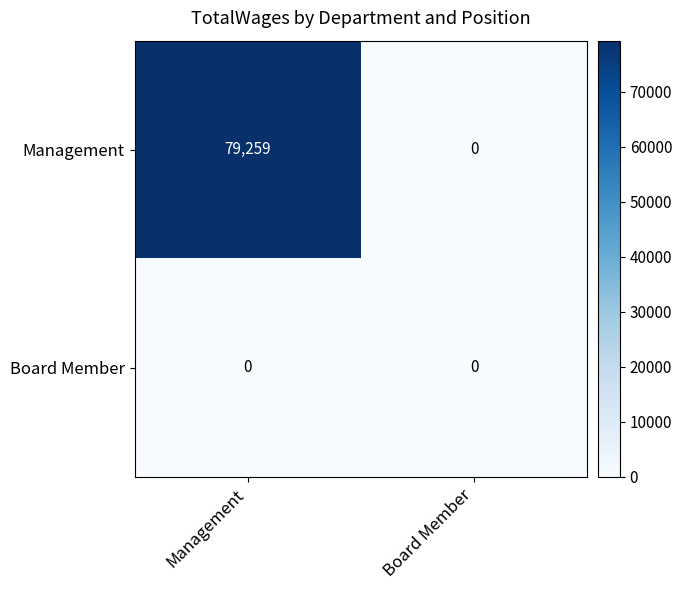

Count the number of categories in the chart.

2